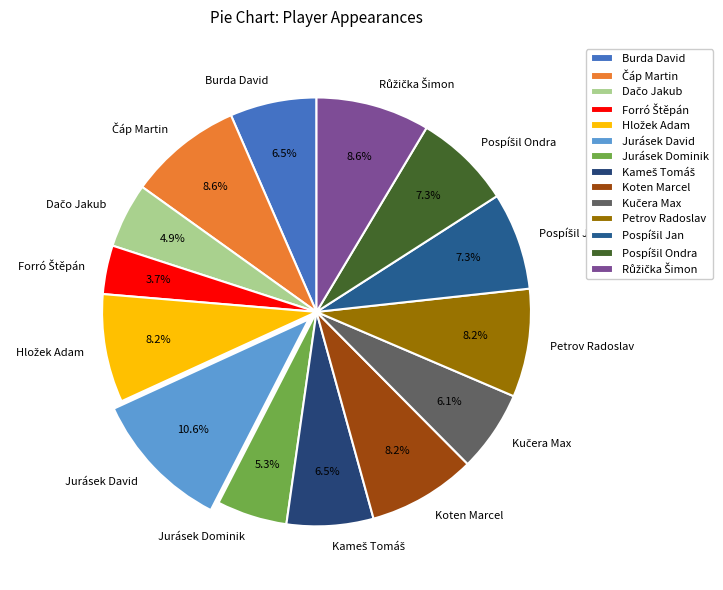

What percentage do Koten Marcel and Jurásek David together represent?

18.8%